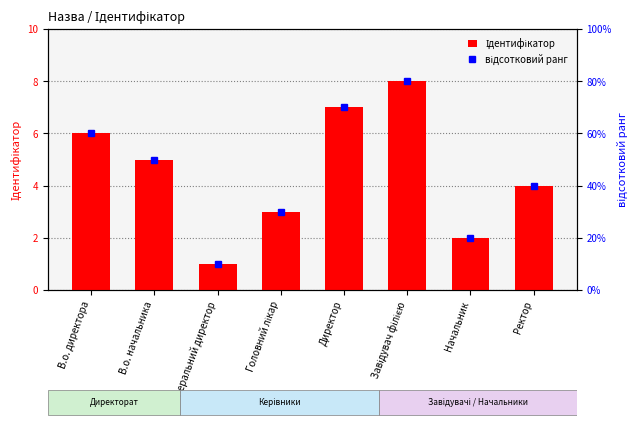

What is the difference between the maximum and minimum values in the відсотковий ранг series?

70